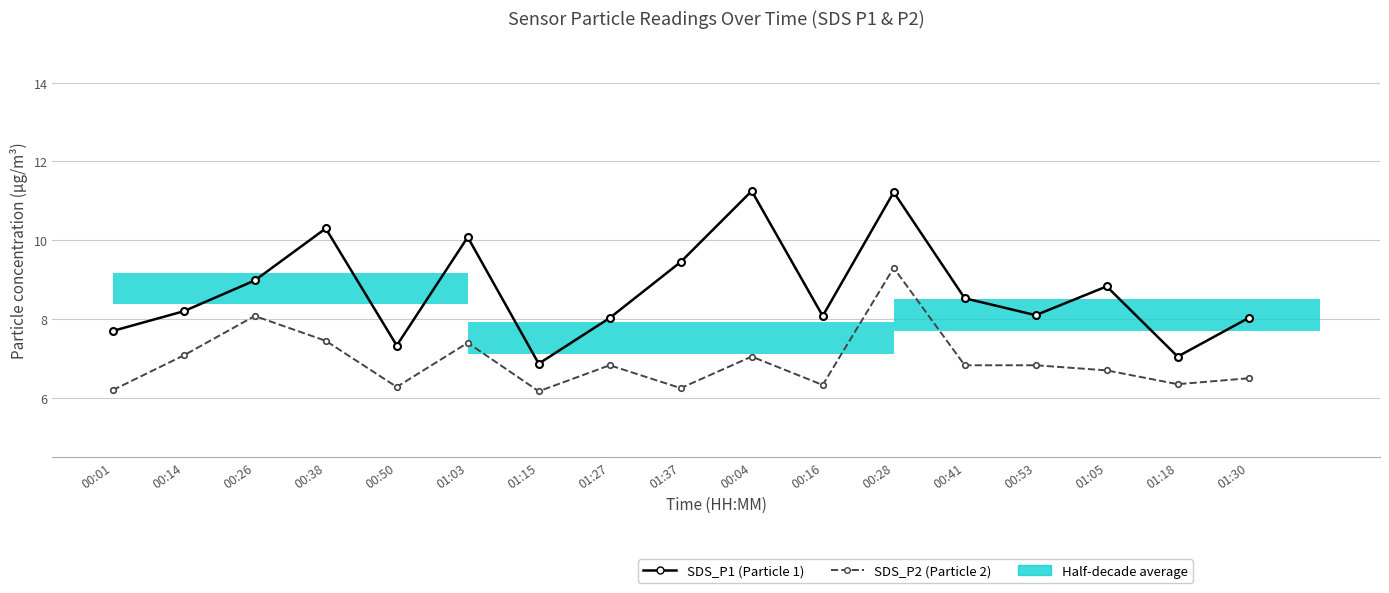

True or false: SDS_P2 has more than 2 interior local peaks.

True